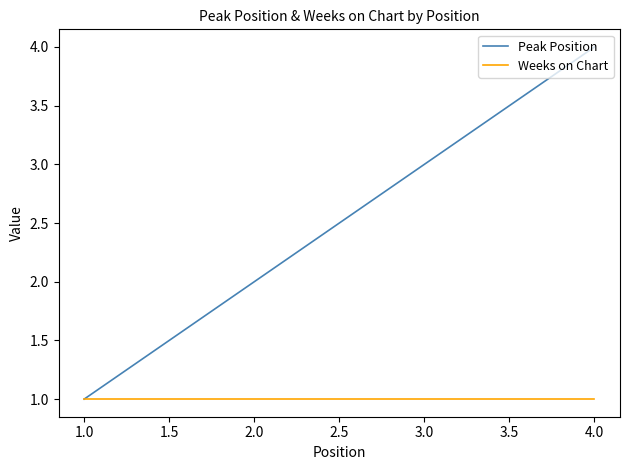

List the series in order of their peak value, lowest first.

Weeks on Chart, Peak Position